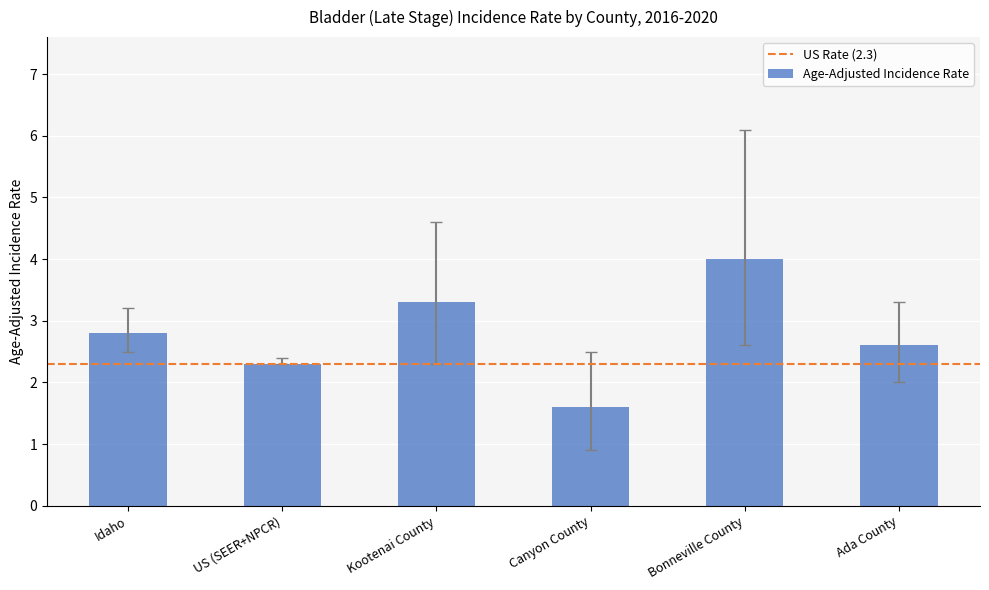

Does the chart contain stacked bars?

No